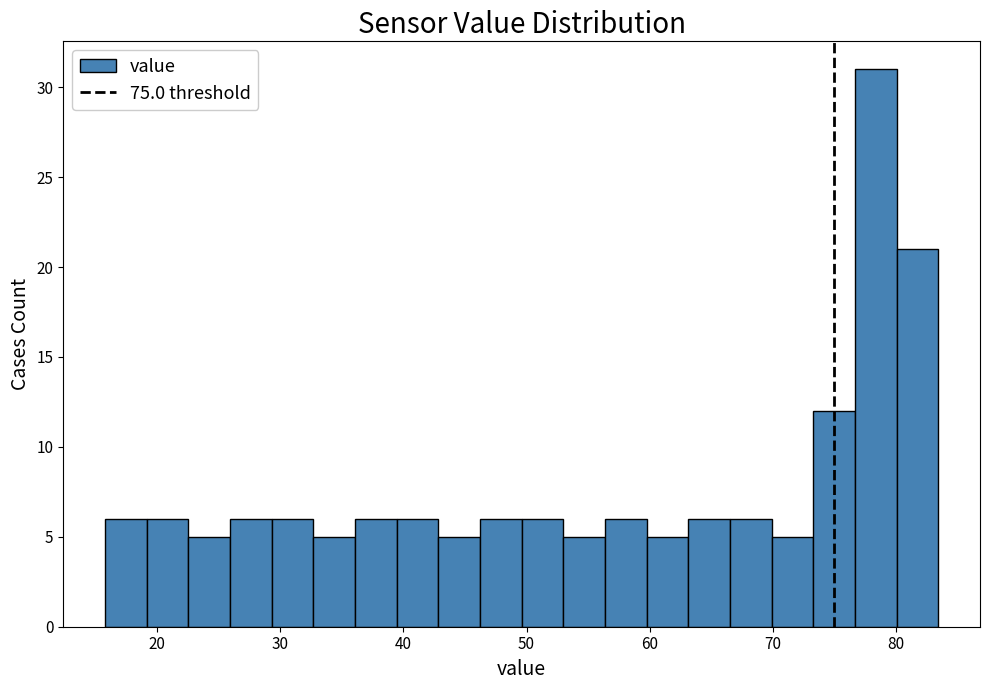

Around what value on the x-axis is the tallest bar? Give the approximate position of its centre, as read against the axis.

78